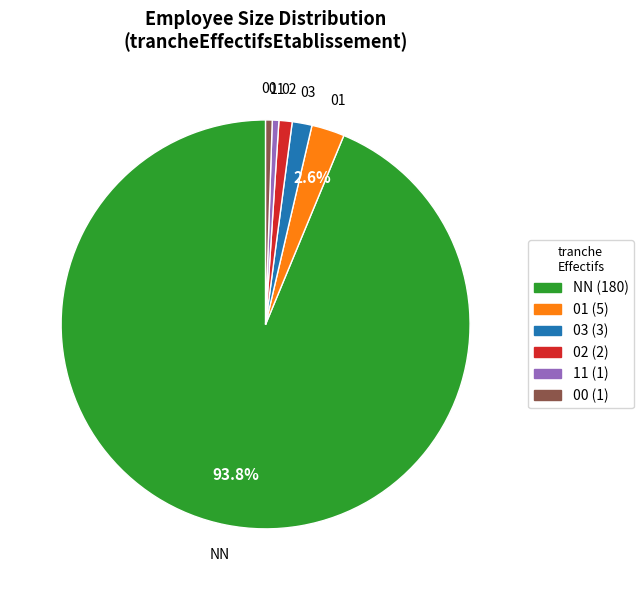

To the nearest percent, what is the combined percentage of 03 and NN?

95%